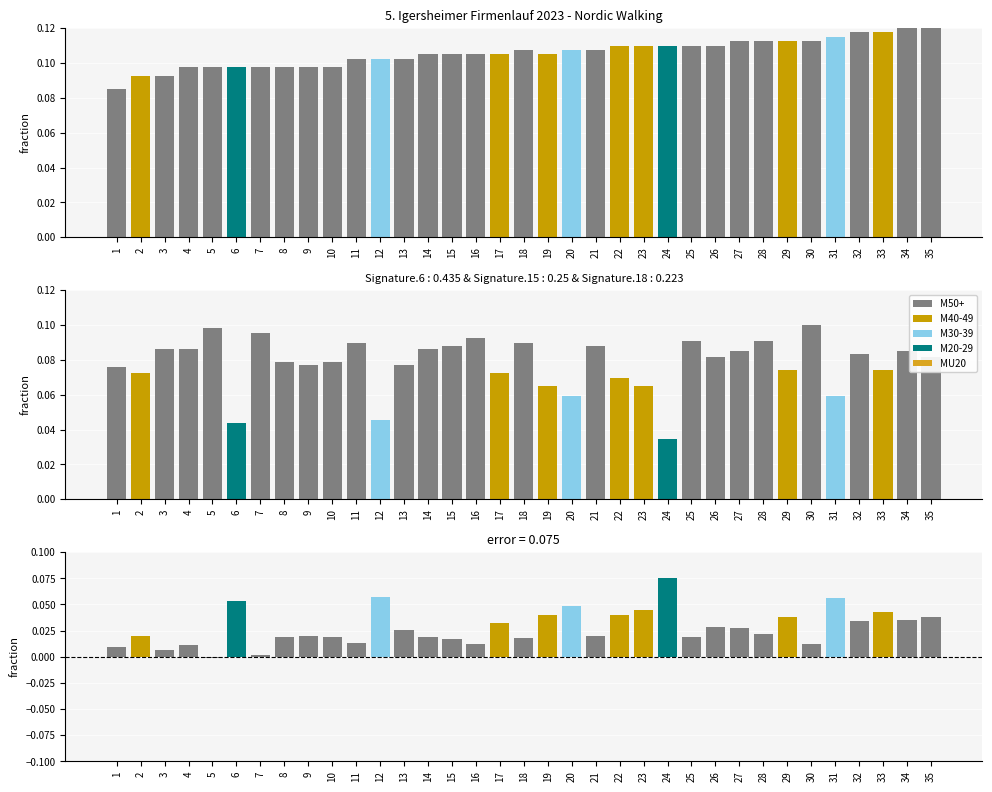

Which has a higher value, 18 or 15?

18